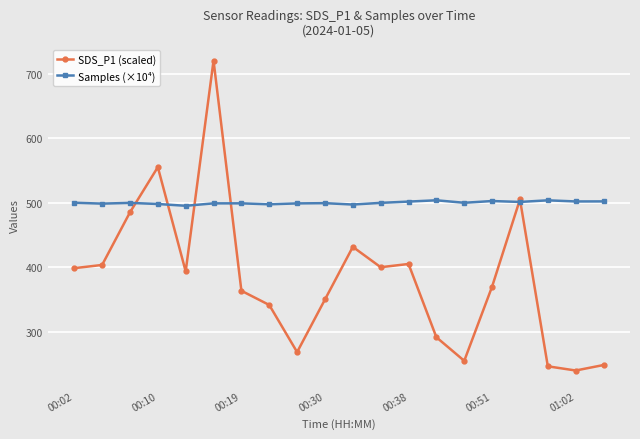

What is the lowest value of the SDS_P1 (scaled) series?

240.0